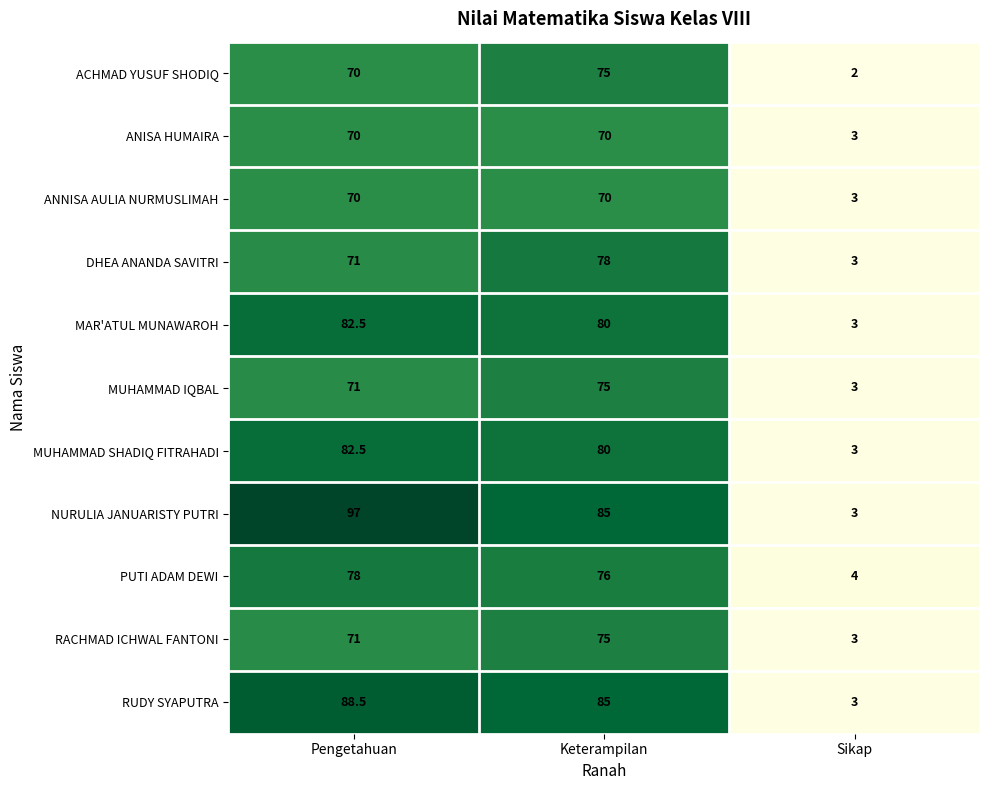

What is the spread (max minus min) of values at Keterampilan?

15.0